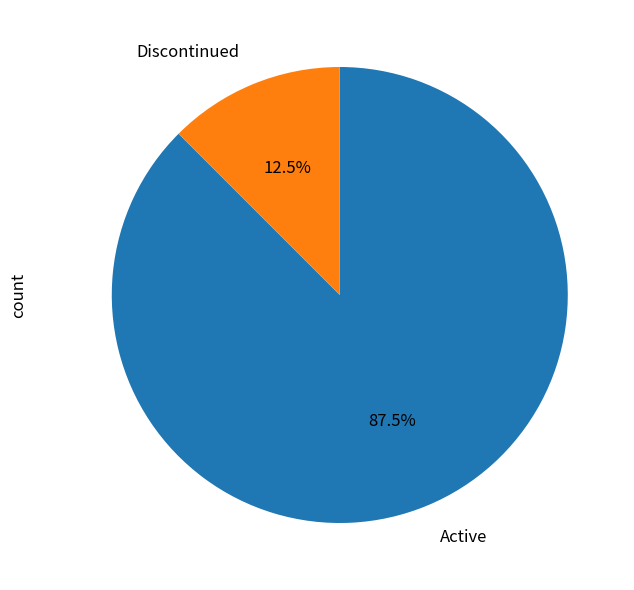

Rank the categories by value from lowest to highest.

Discontinued, Active